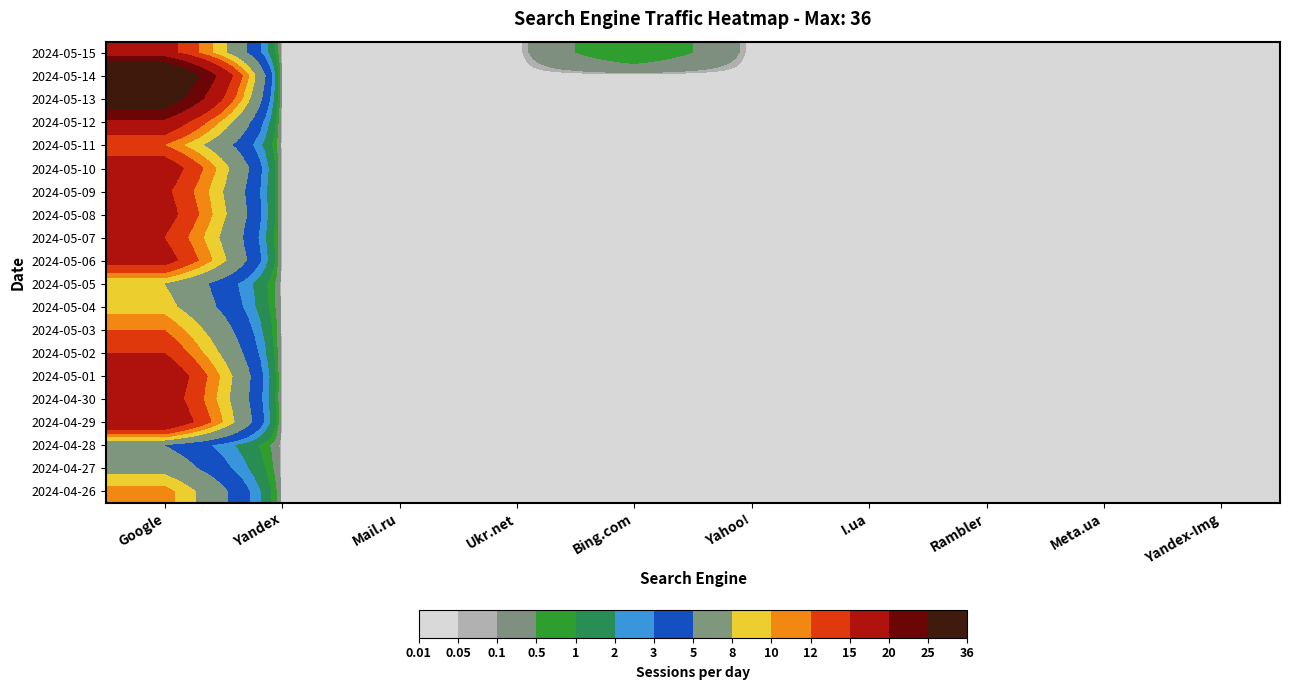

Rank the series by their maximum value, from lowest to highest.

2024-04-28, 2024-04-27, 2024-05-05, 2024-05-04, 2024-04-26, 2024-05-11, 2024-05-03, 2024-05-07, 2024-05-02, 2024-05-09, 2024-05-15, 2024-05-08, 2024-05-06, 2024-05-10, 2024-04-30, 2024-05-12, 2024-05-01, 2024-04-29, 2024-05-13, 2024-05-14